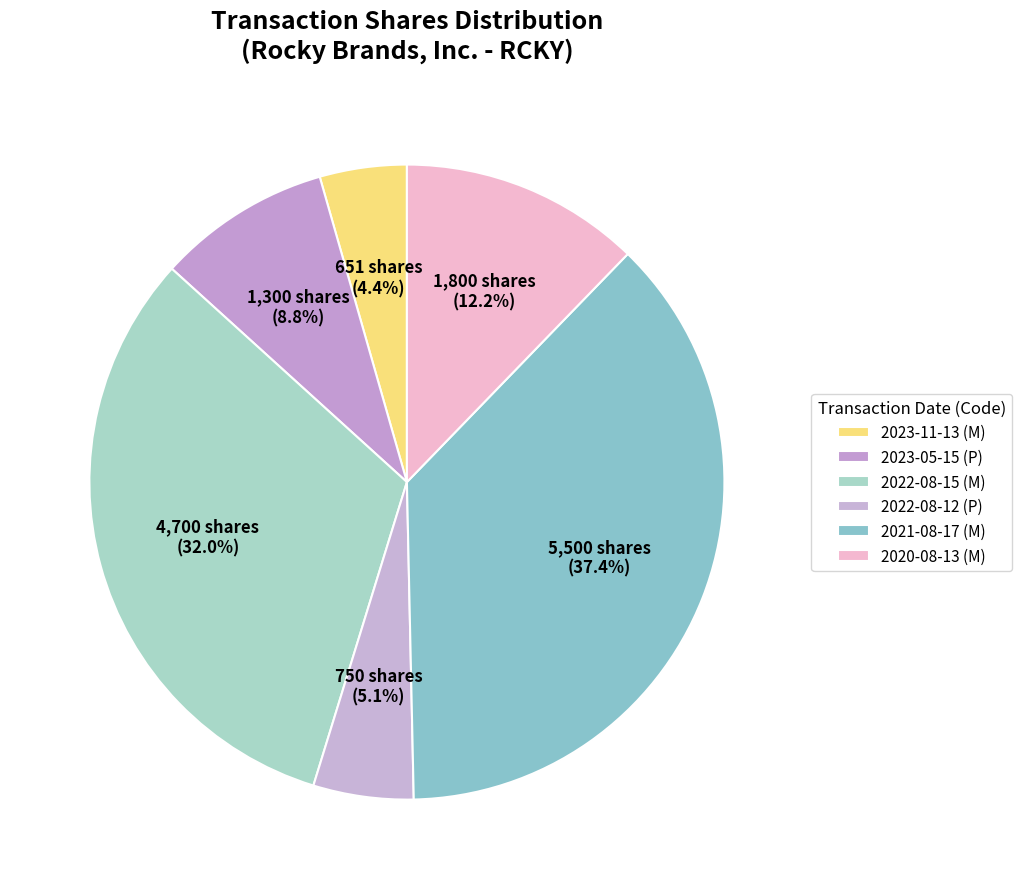

To the nearest percent, what portion does 2023-11-13 (M) represent?

4%